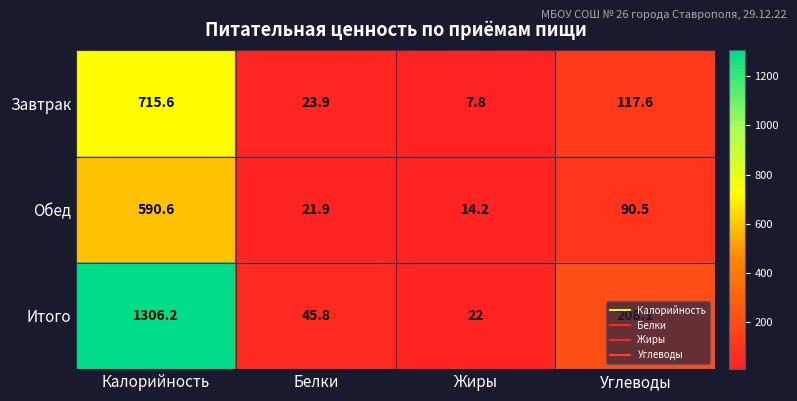

True or false: Завтрак has a value of 715.6 at Калорийность.

True